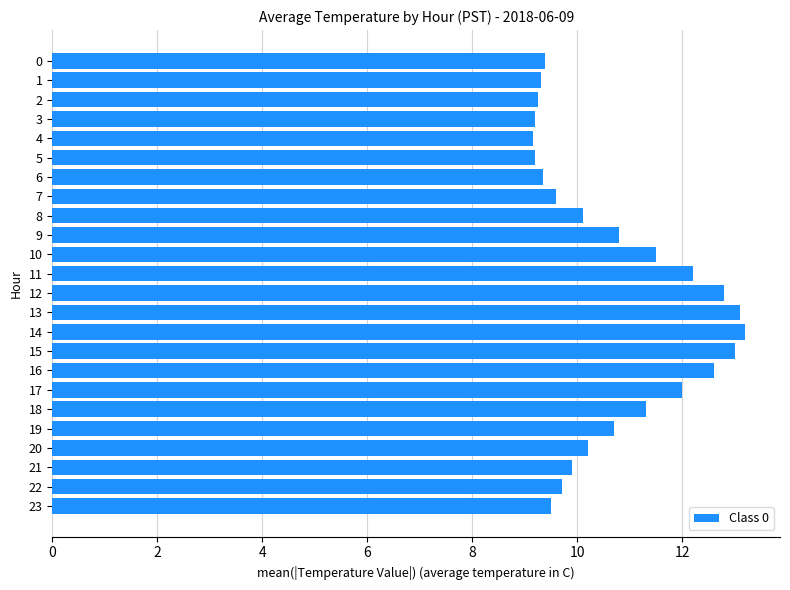

What is the ratio of the value at 22 to the value at 18?

0.9